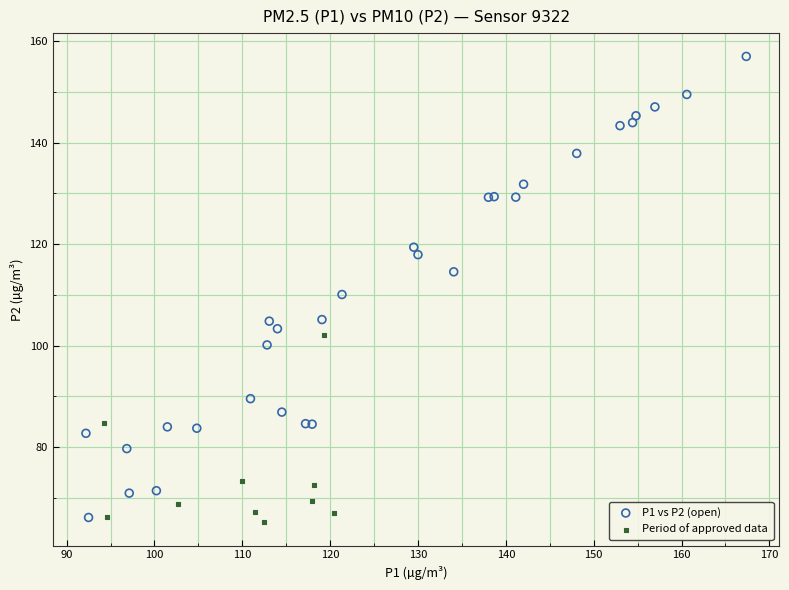

Which series contains the highest Y value?

P1 vs P2 (open)